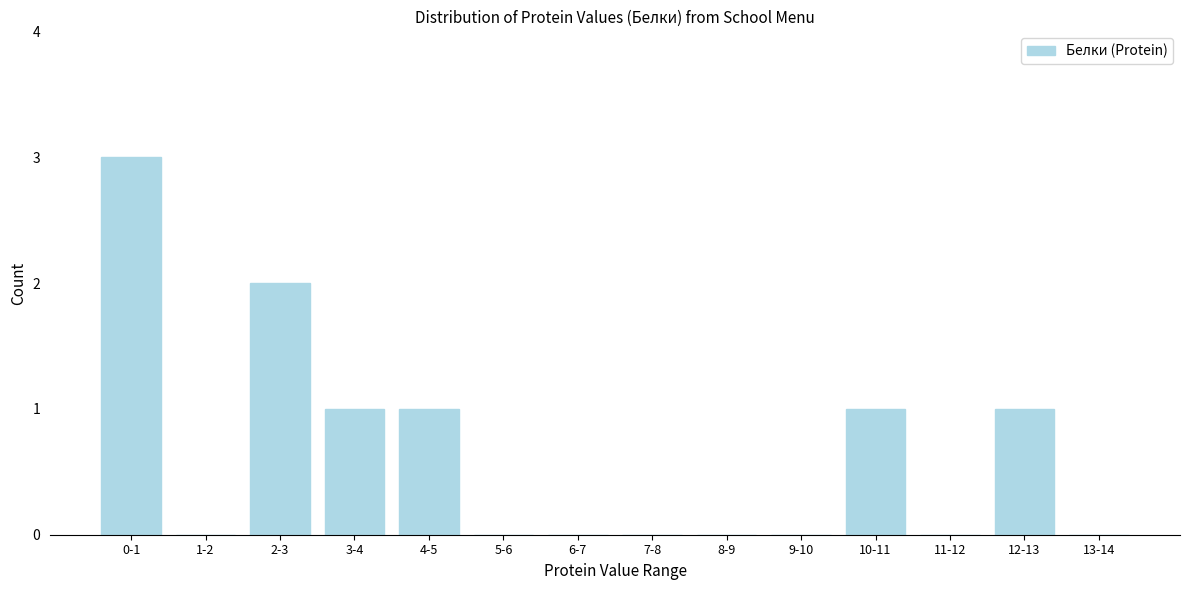

Reading left to right, list all the values displayed in this chart.

0-1=3	1-2=0	2-3=2	3-4=1	4-5=1	5-6=0	6-7=0	7-8=0	8-9=0	9-10=0	10-11=1	11-12=0	12-13=1	13-14=0